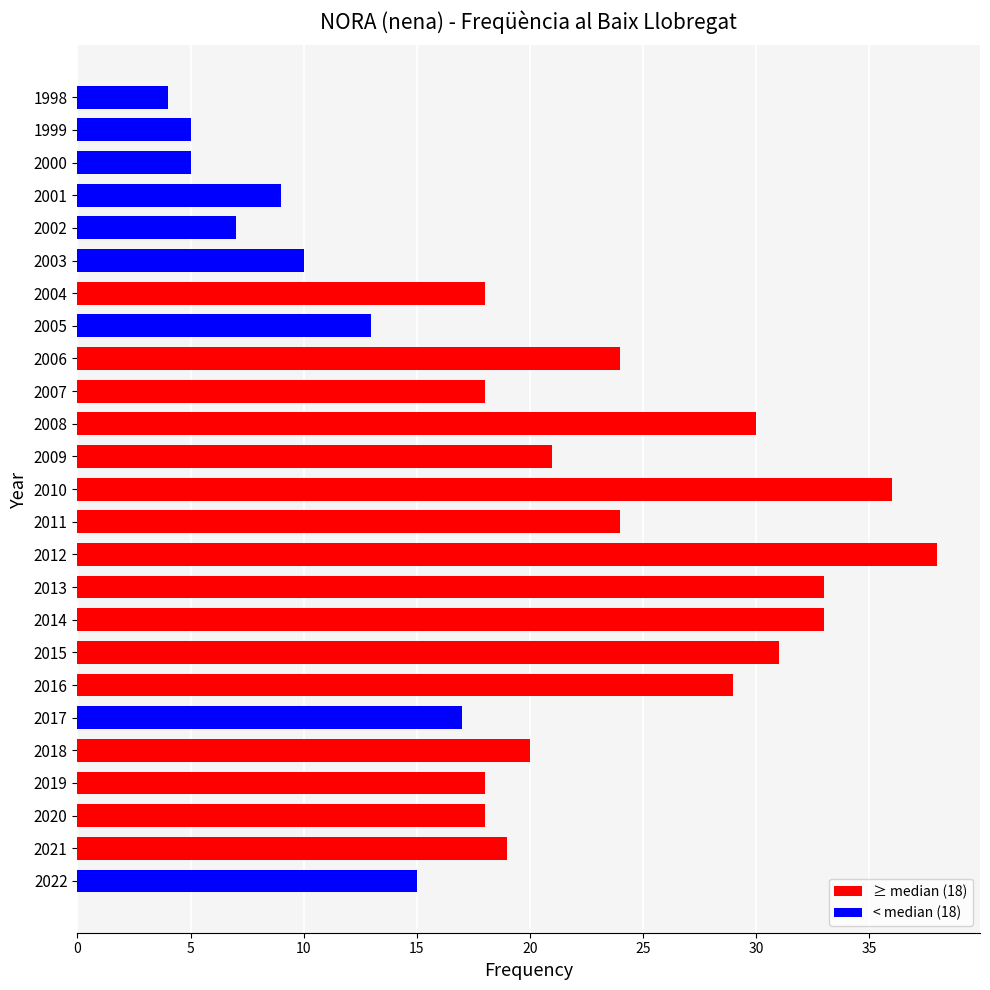

How many series are shown in this chart?

1